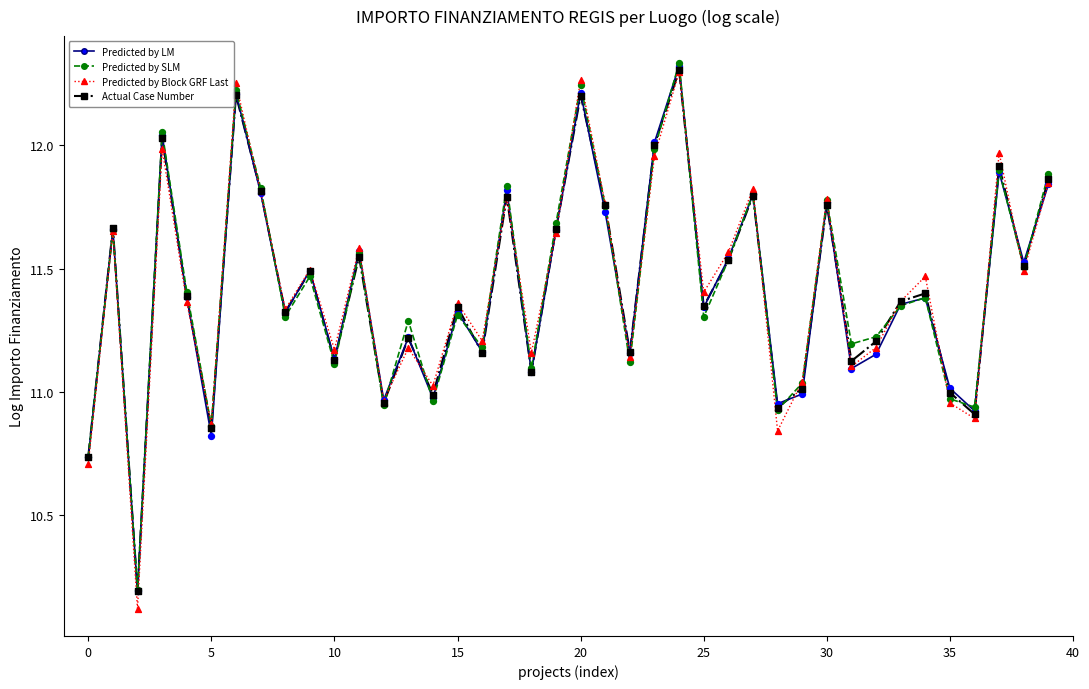

Which series has the widest spread of values?

Predicted by Block GRF Last